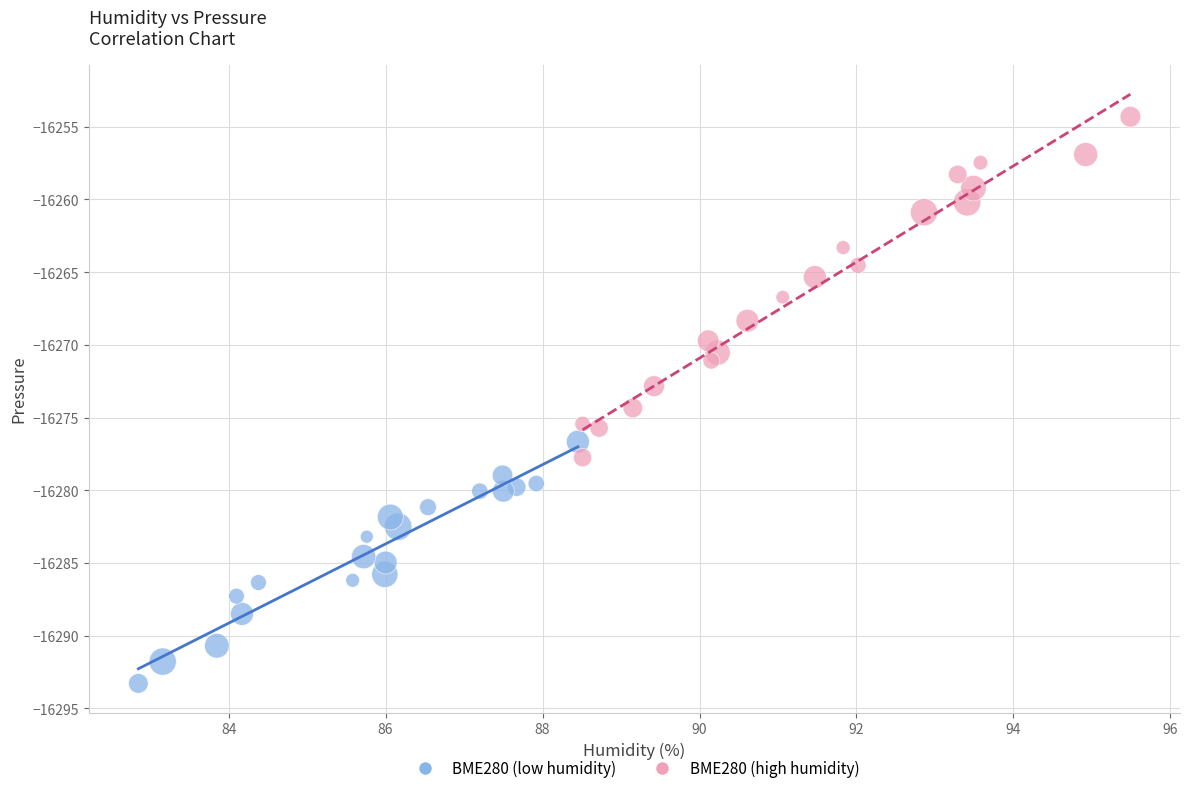

Which series contains the highest Y value?

BME280 (high humidity)